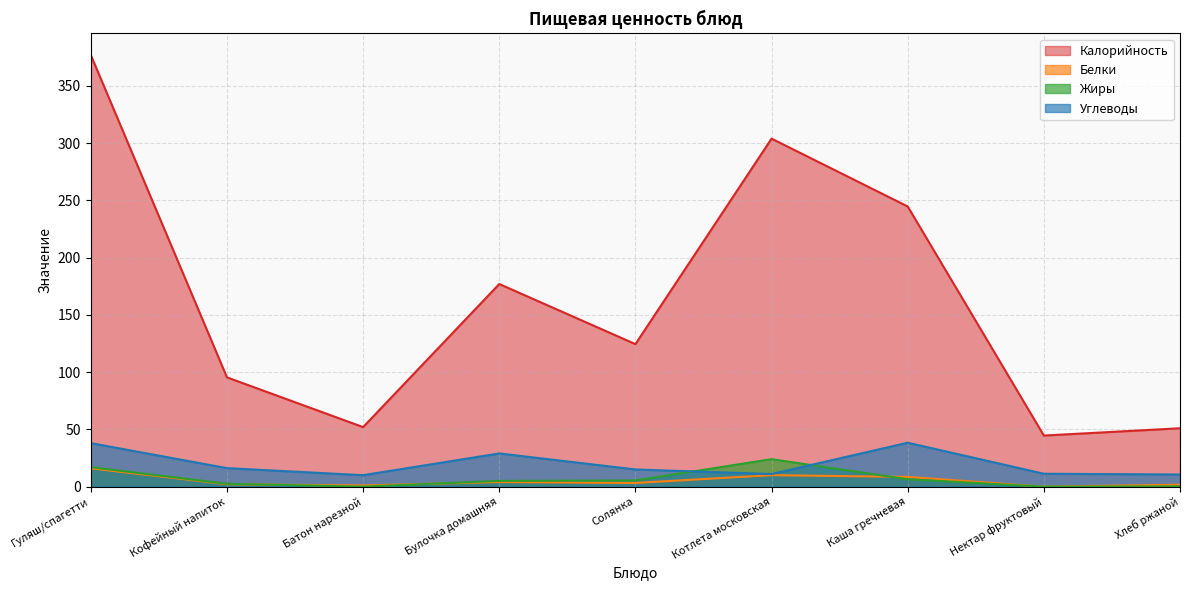

Which series has the widest spread of values?

Калорийность